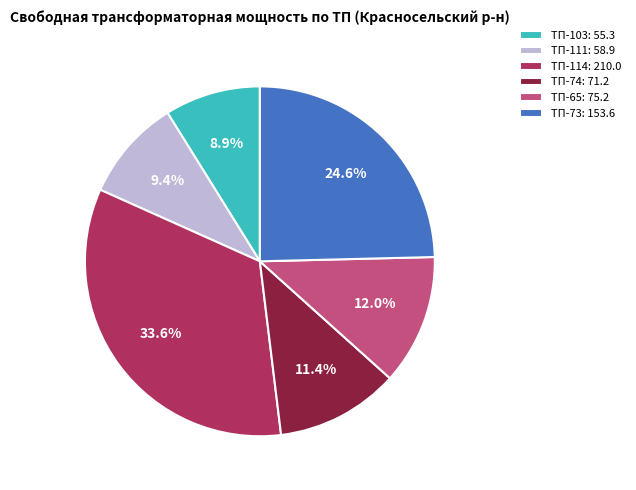

Between ТП-73: 153.6 and ТП-74: 71.2, which is larger?

ТП-73: 153.6